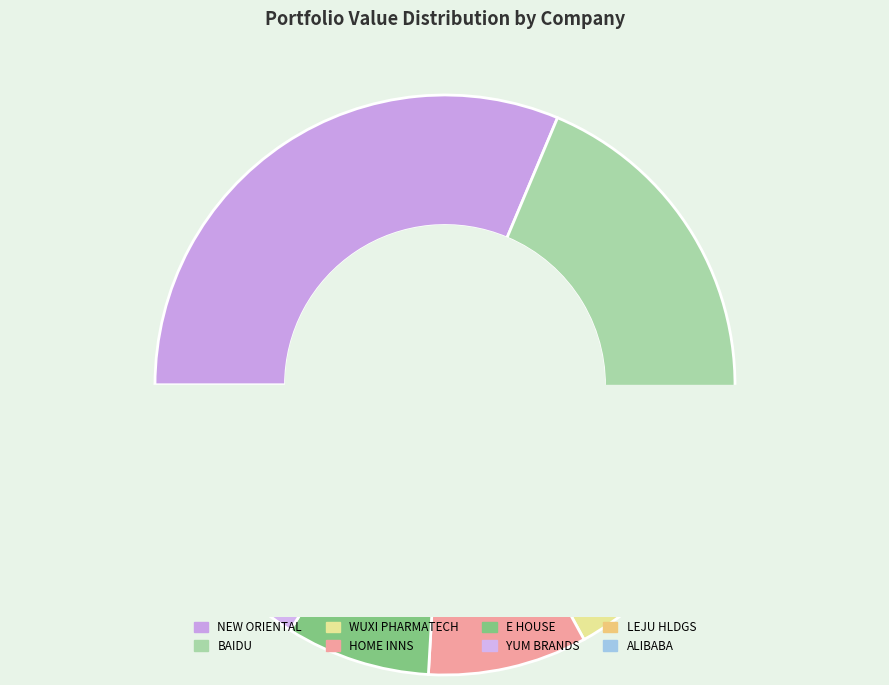

Is the sum of WUXI PHARMATECH CAYMAN INC and BAIDU INC greater than half?

No